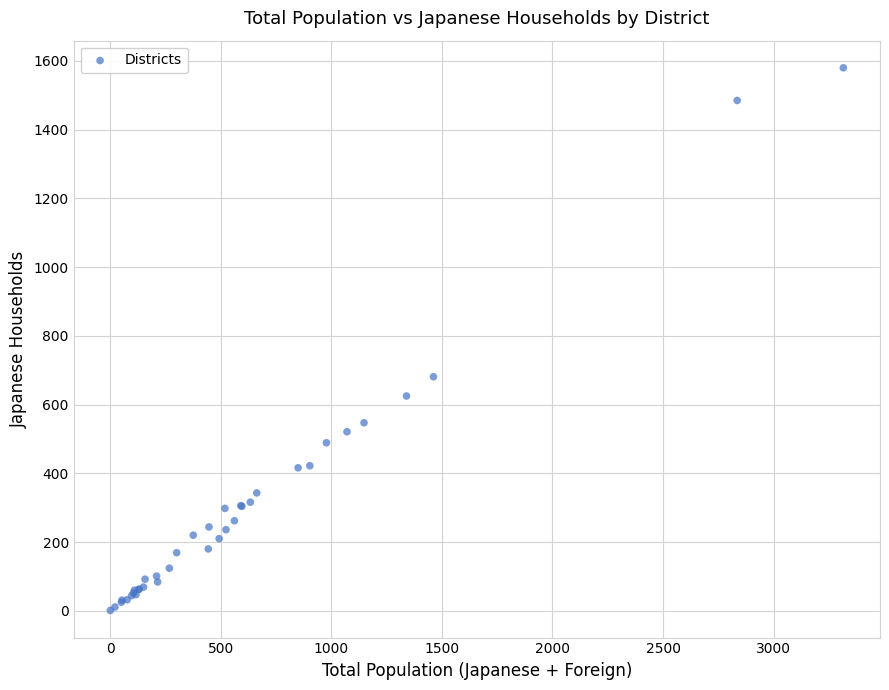

What Y value in the scatter plot is closest to 790?

681